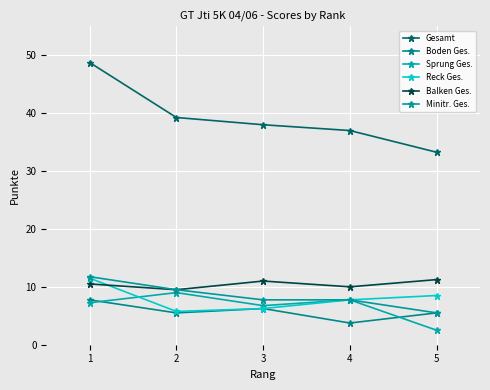

Count the number of data series in this chart.

6